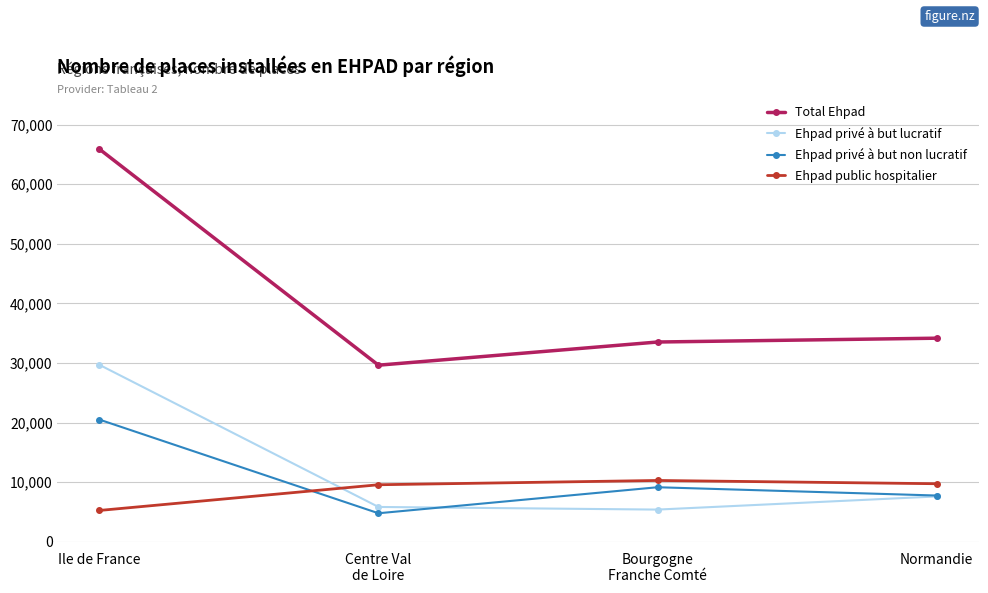

Rank the series by their maximum value, from lowest to highest.

Ehpad public hospitalier, Ehpad privé à but non lucratif, Ehpad privé à but lucratif, Total Ehpad